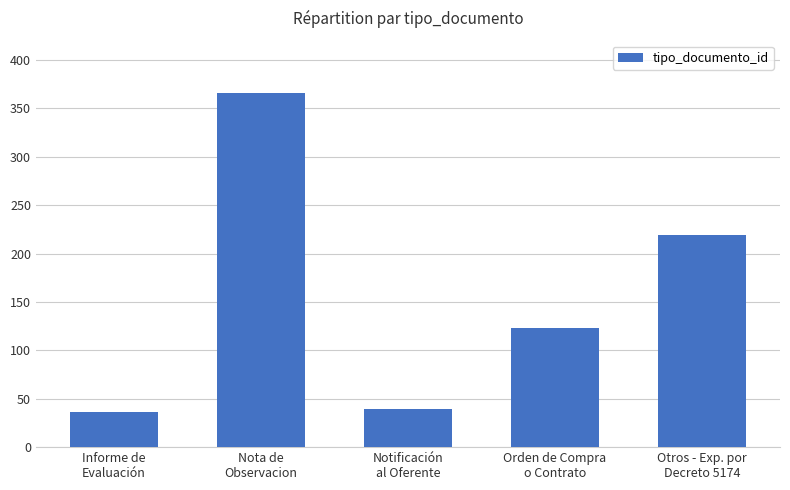

Reading left to right, what are all the values shown in this chart?

Informe de
Evaluación=36	Nota de
Observacion=366	Notificación
al Oferente=39	Orden de Compra
o Contrato=123	Otros - Exp. por
Decreto 5174=219